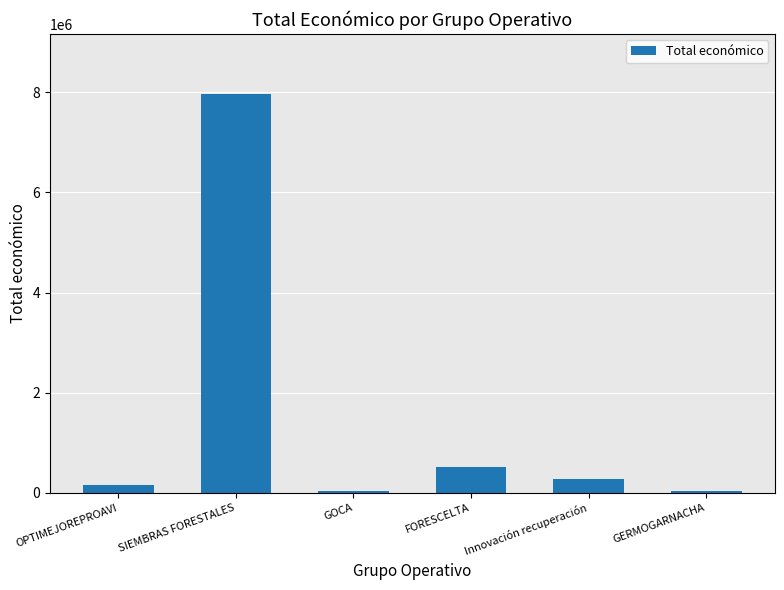

What position from the left is Innovación recuperación?

5